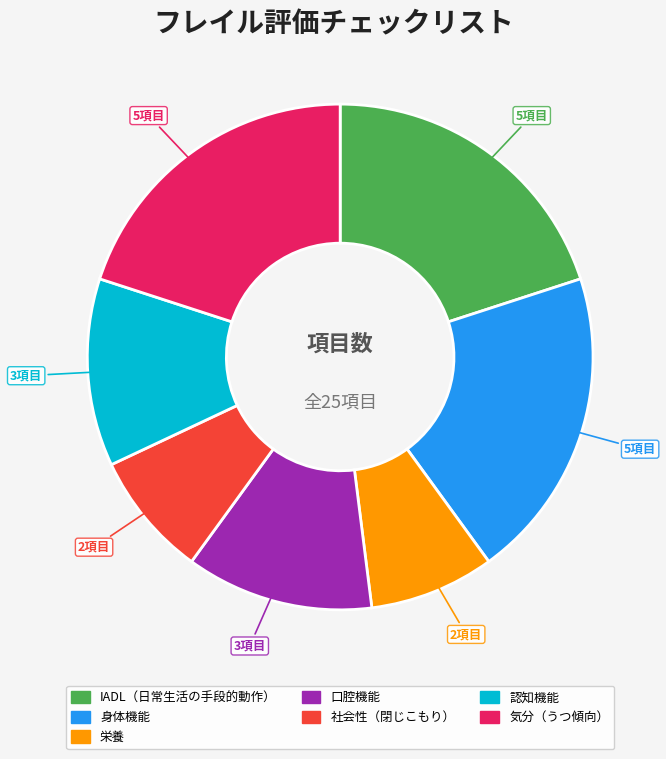

How many segments does this pie chart have?

7